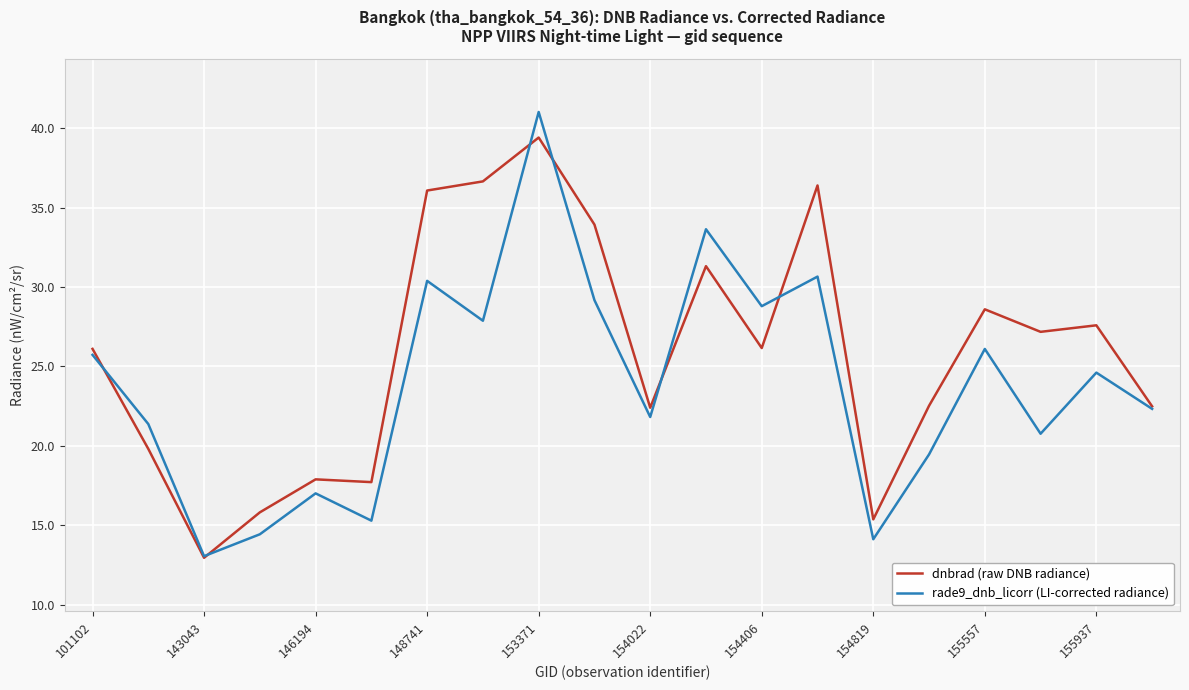

Which series has the largest total across all categories?

dnbrad (raw DNB radiance)